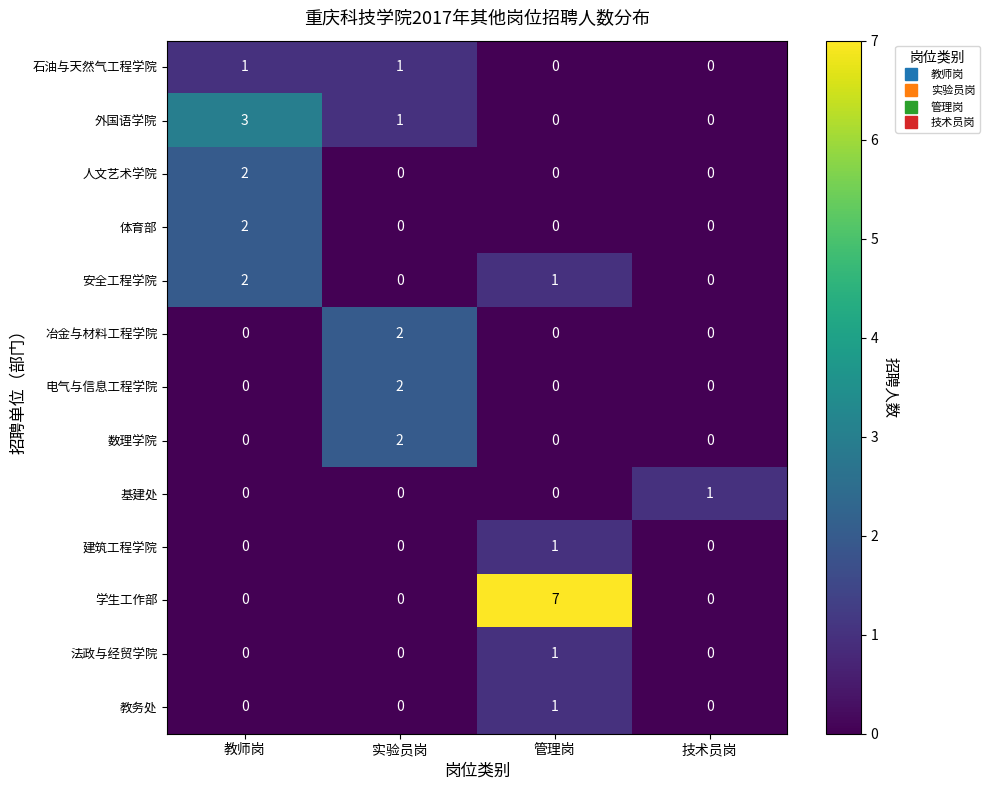

The 法政与经贸学院 series shows 0 at 技术员岗. True or false?

True